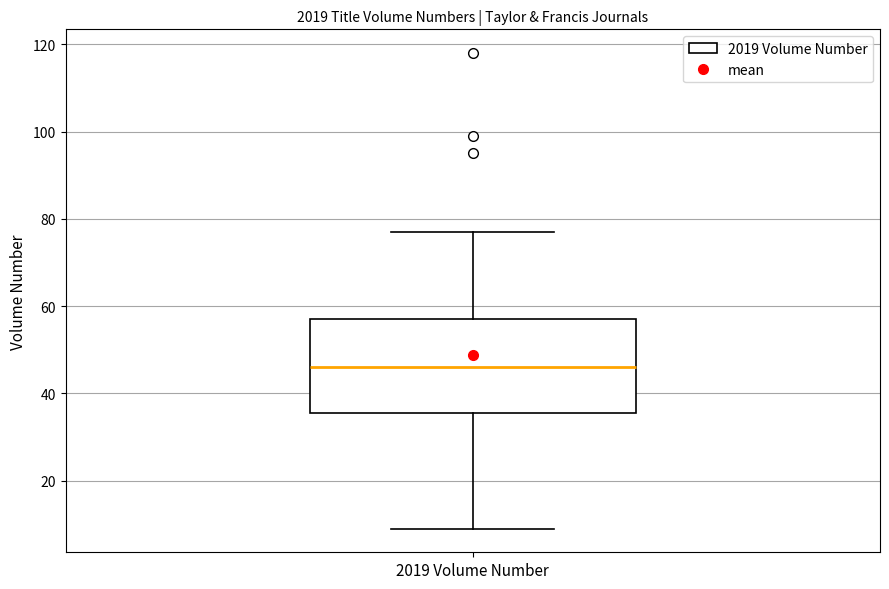

Where does the median line of the box for 2019 Volume Number sit on the y-axis? The values are not printed on the chart, so give them approximately, as read against the axis.

46